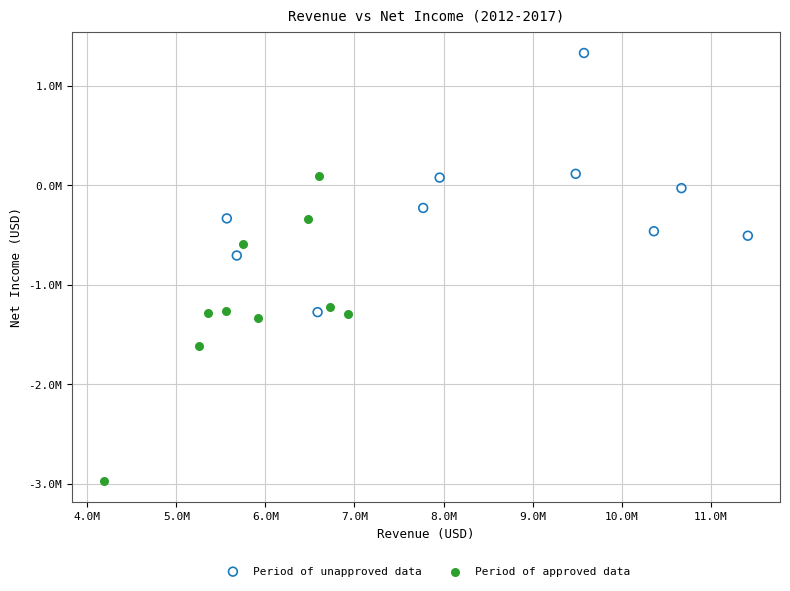

Which series reaches the maximum Y coordinate?

Period of unapproved data